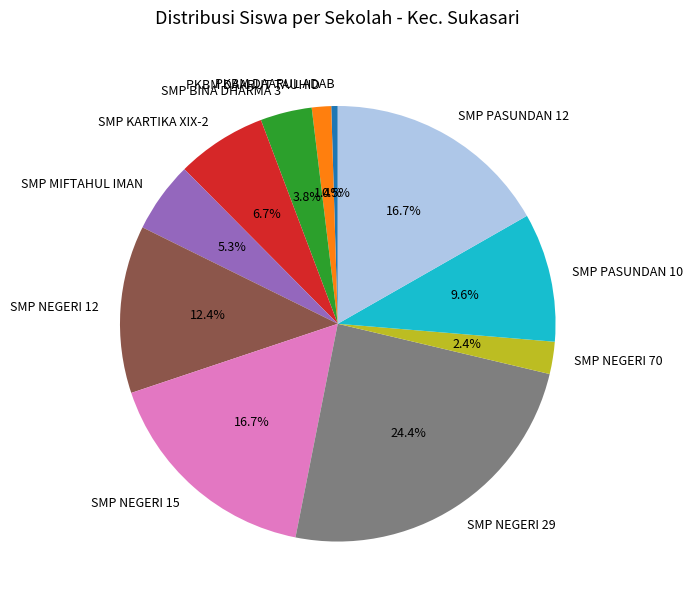

How many segments does this pie chart have?

11